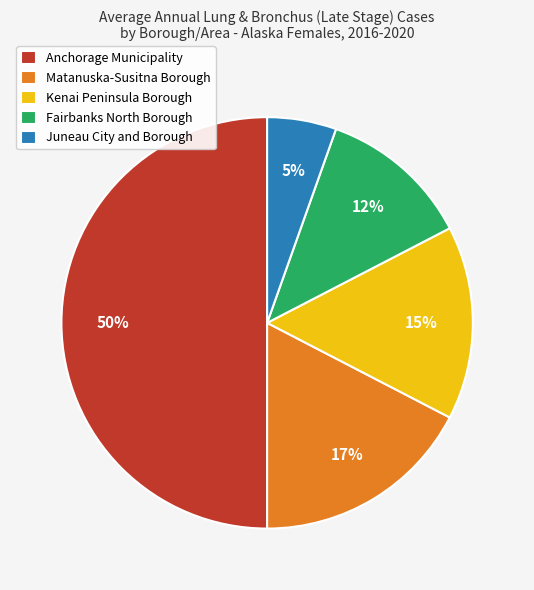

Which category has the smallest portion of the pie?

Juneau City and Borough